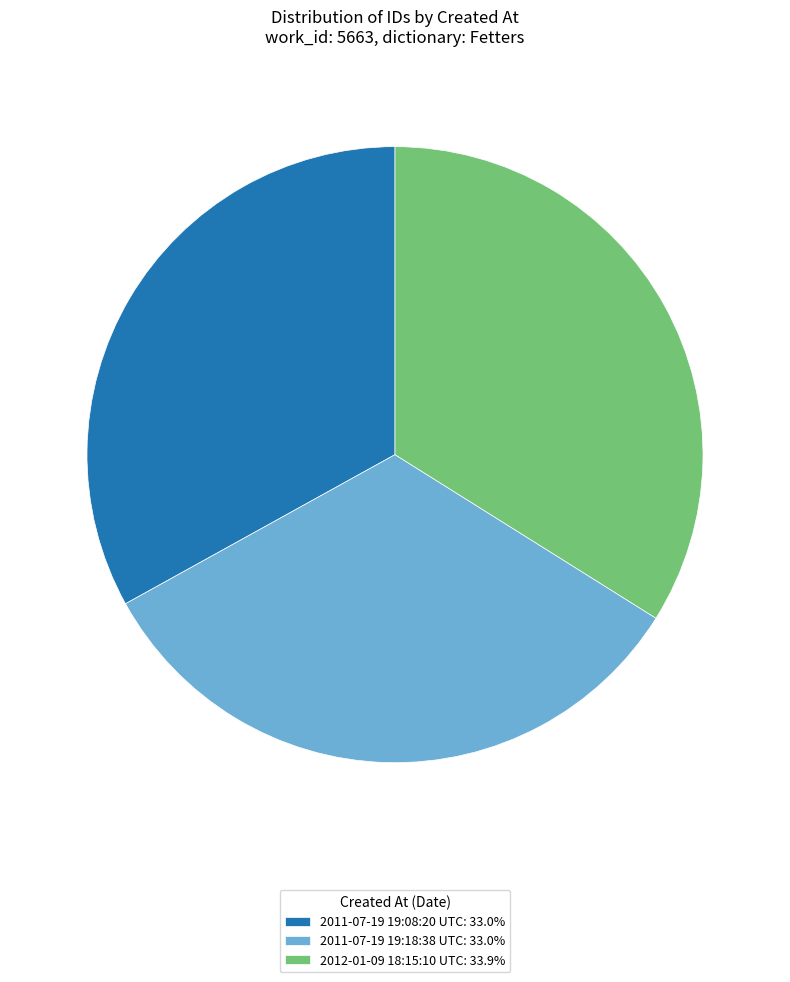

Combined, do 2011-07-19 19:08:20 UTC: 33.0% and 2012-01-09 18:15:10 UTC: 33.9% account for over 50%?

Yes